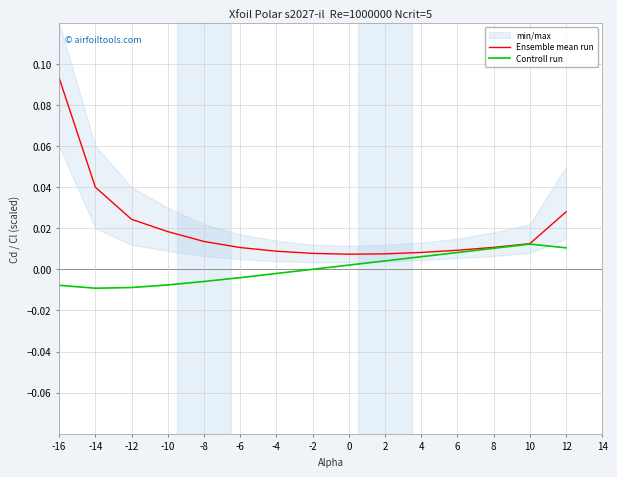

Between -16 and 8, which series saw the biggest shift?

Ensemble mean run